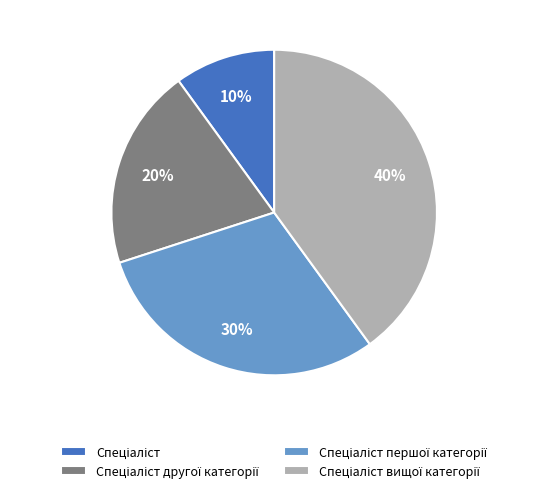

To the nearest percent, what is the difference between the largest and smallest slice percentages?

30%